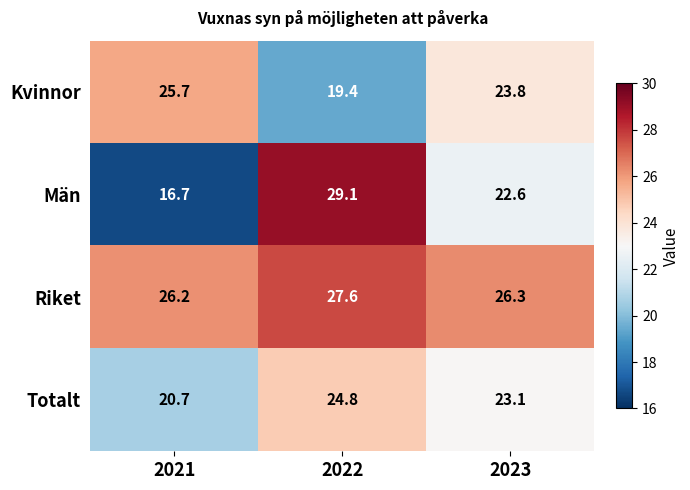

The value of Riket at 2022 is 27.6. True or false?

True